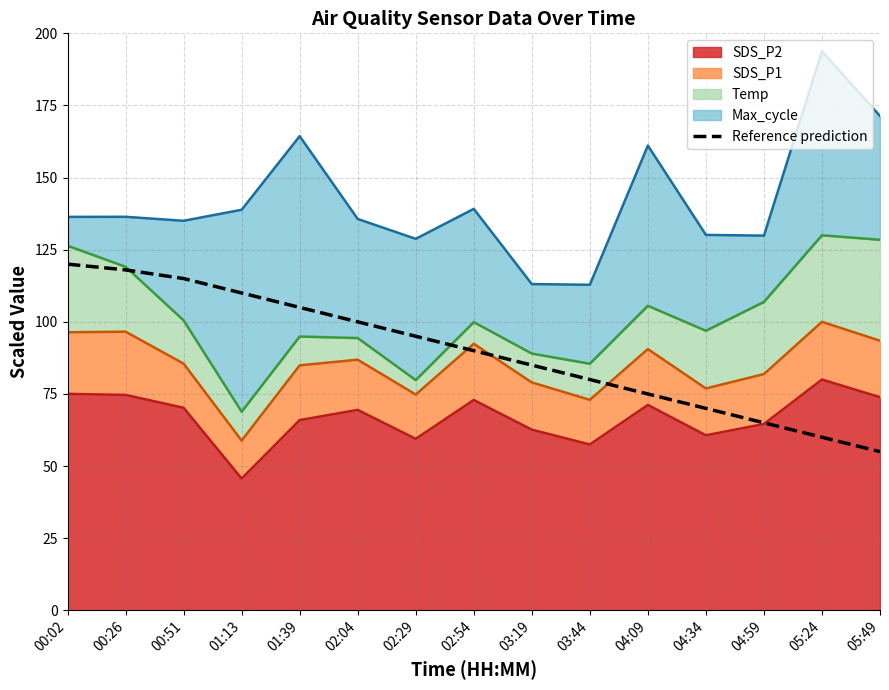

Approximately how many times larger is the value at 05:24 compared to 02:04?

0.6